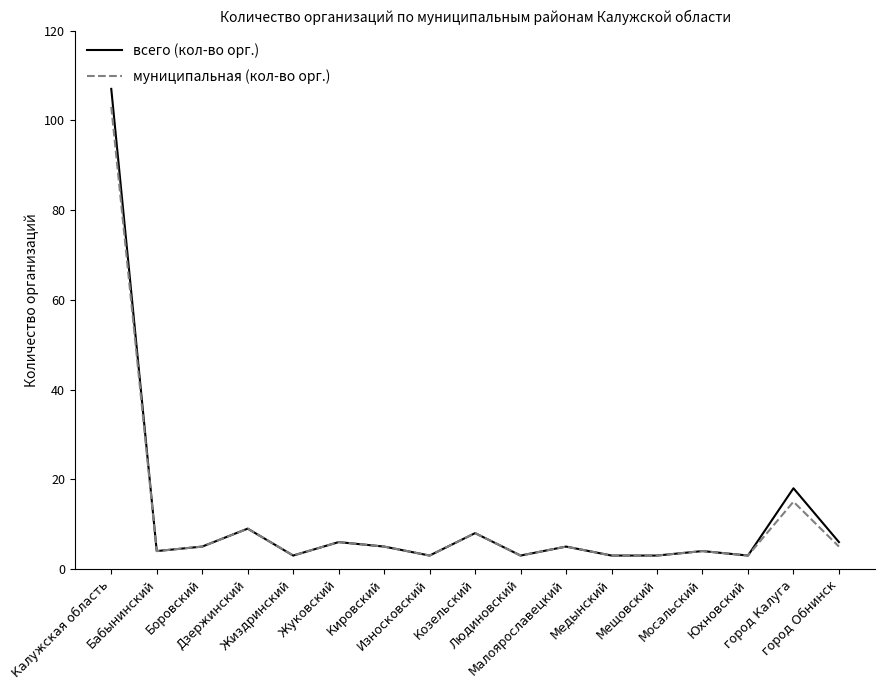

Which series changed the most between Людиновский and город Калуга?

всего (кол-во орг.)